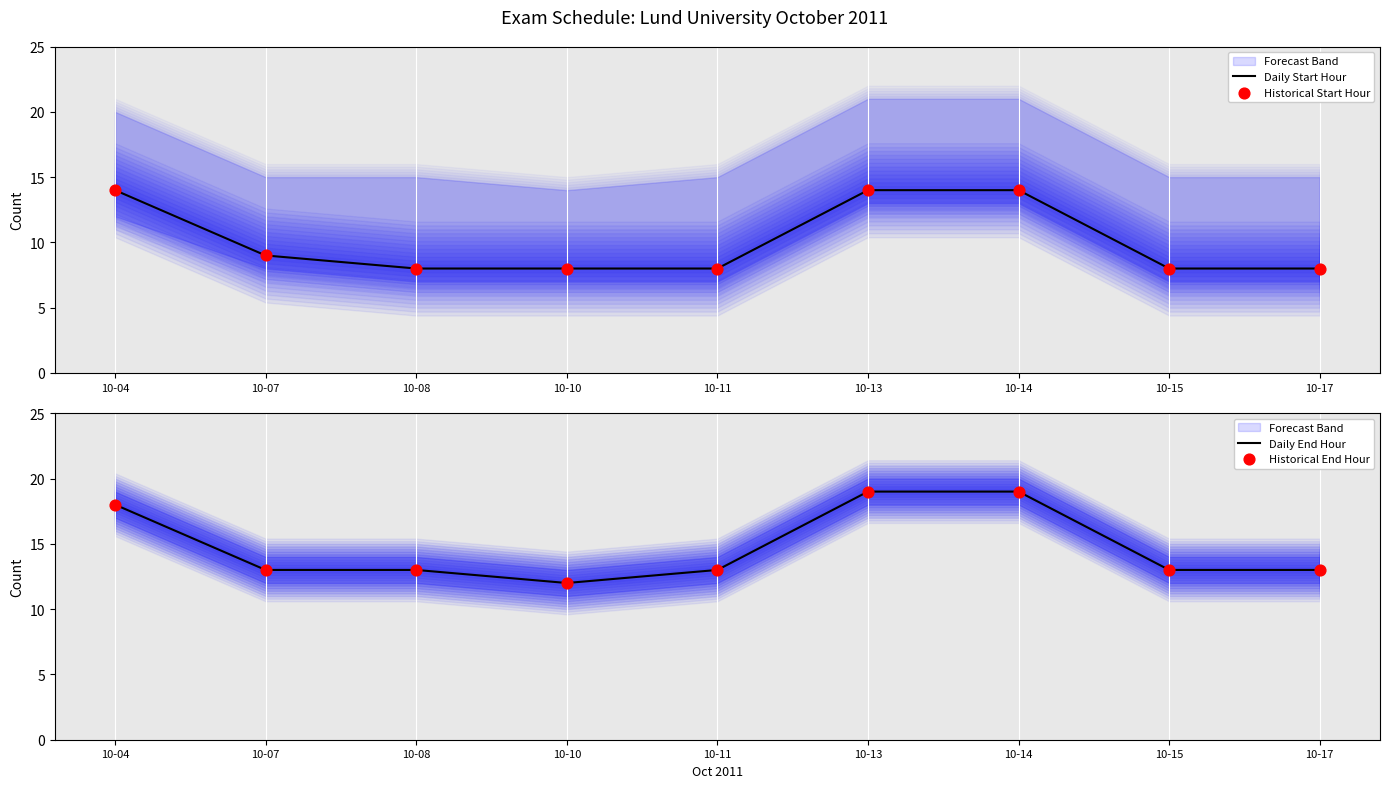

Which series has the widest spread of Y values?

Daily End Hour